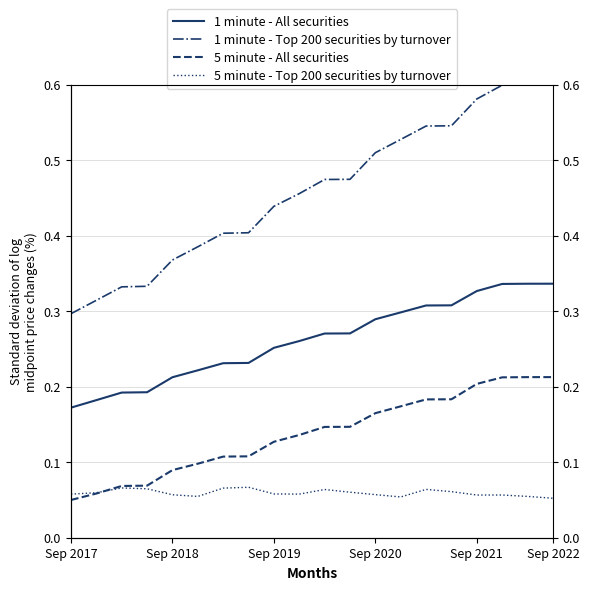

True or false: 1 minute - All securities has a value of 0.2 at Sep 2019.

True